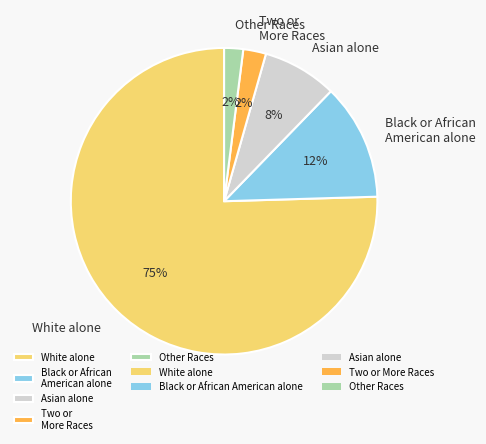

To the nearest percent, what is the average slice percentage?

20%